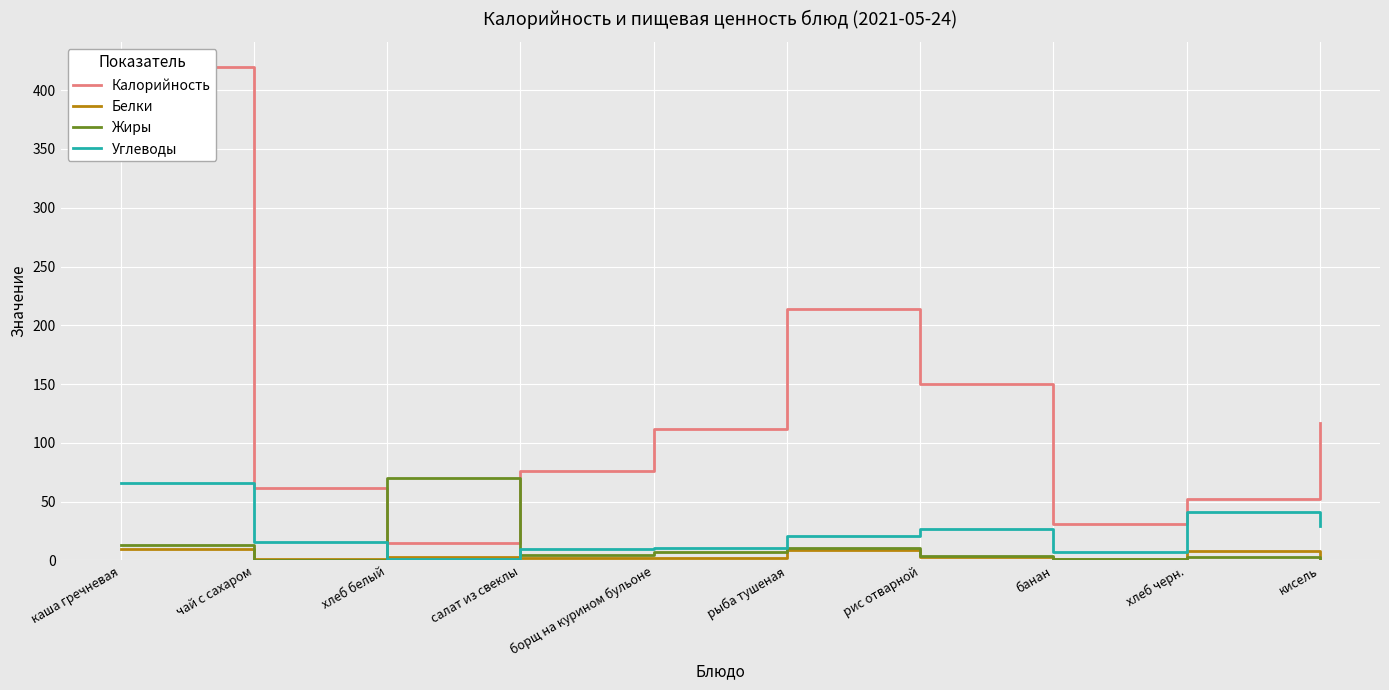

True or false: Белки and Калорийность intersect in this chart.

False